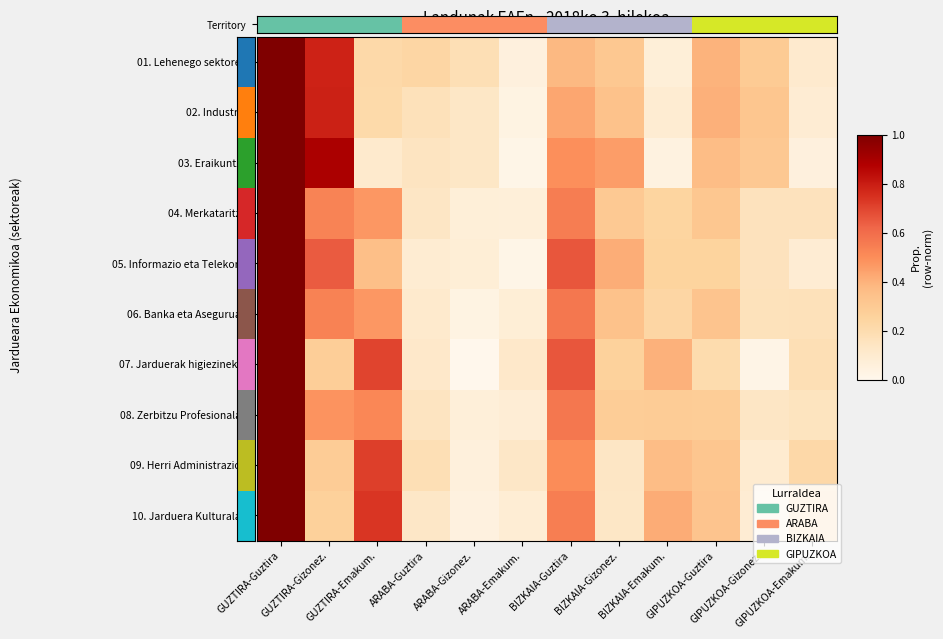

Rank the series at BIZKAIA-Gizonez. from highest to lowest value.

Territory, 03. Eraikuntza, 05. Informazio eta Telekom., 02. Industria, 06. Banka eta Aseguruak, 04. Merkataritza, 08. Zerbitzu Profesionalak, 07. Jarduerak higiezinekin, 09. Herri Administrazioa, 10. Jarduera Kulturalak